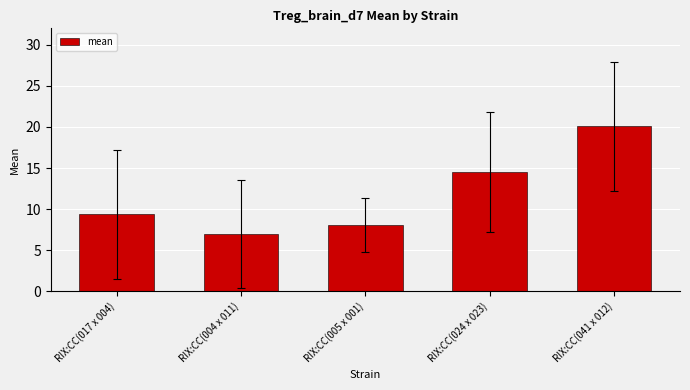

The chart shows a value of 1.5 at RIX:CC(004 x 011). True or false?

False